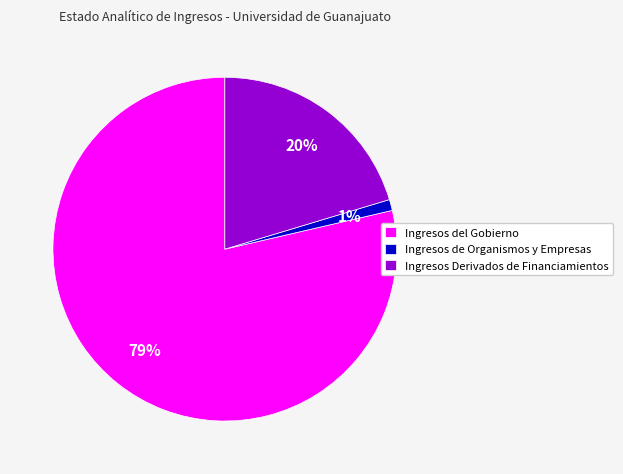

Which category has the smallest portion of the pie?

Ingresos de Organismos y Empresas